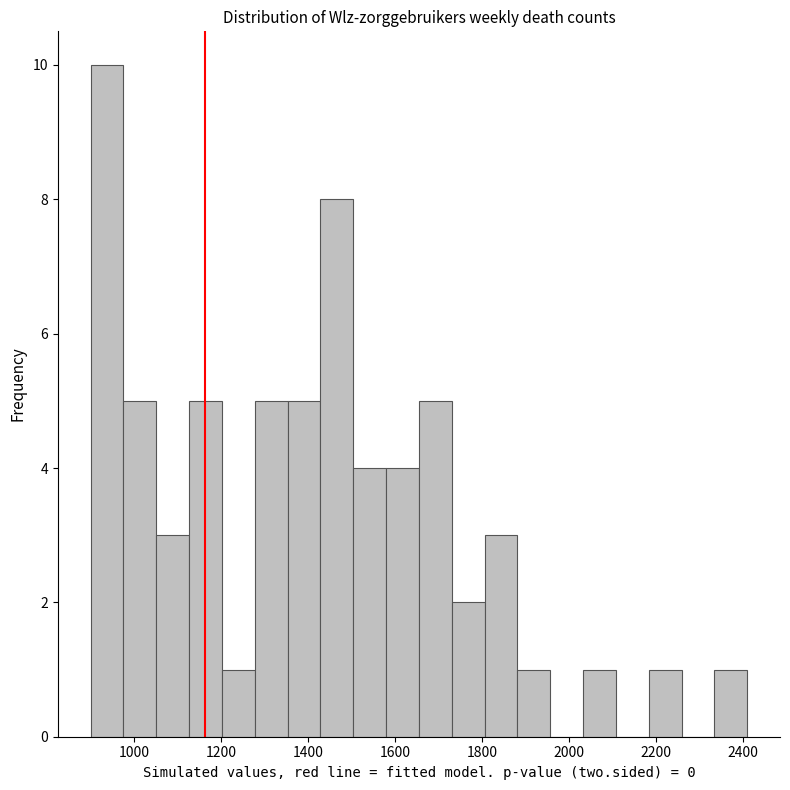

Read against the x-axis, roughly where is the centre of the tallest bar?

940